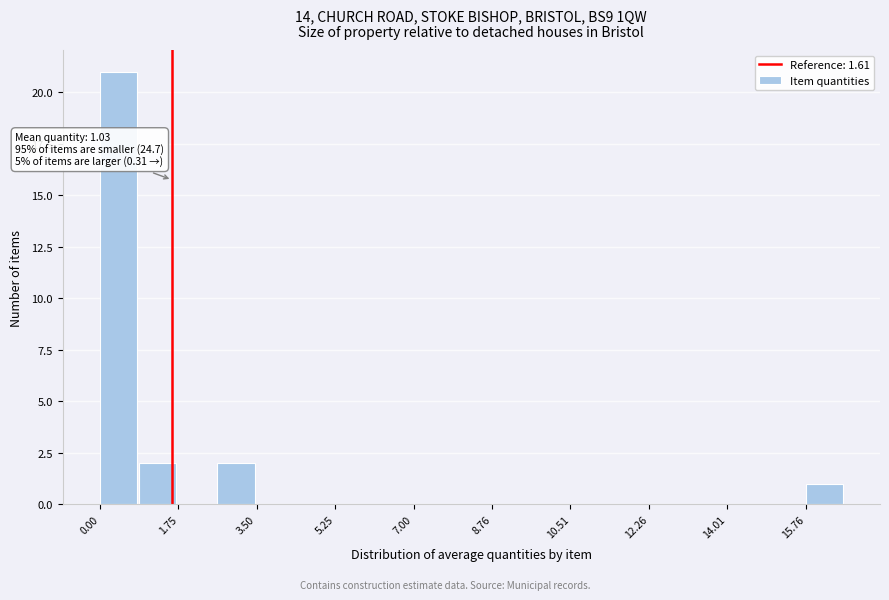

Which range on the x-axis has the tallest bar?

0.0 to 0.8